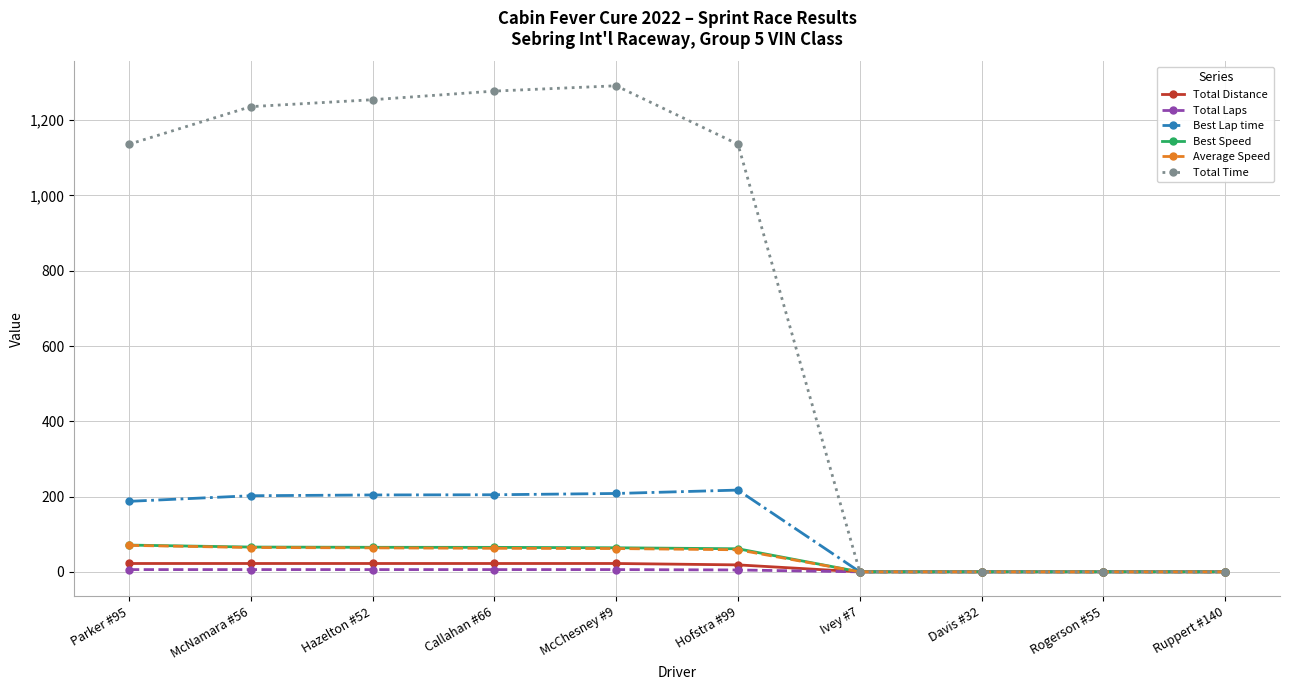

At which label does Average Speed first exceed 61?

Parker #95